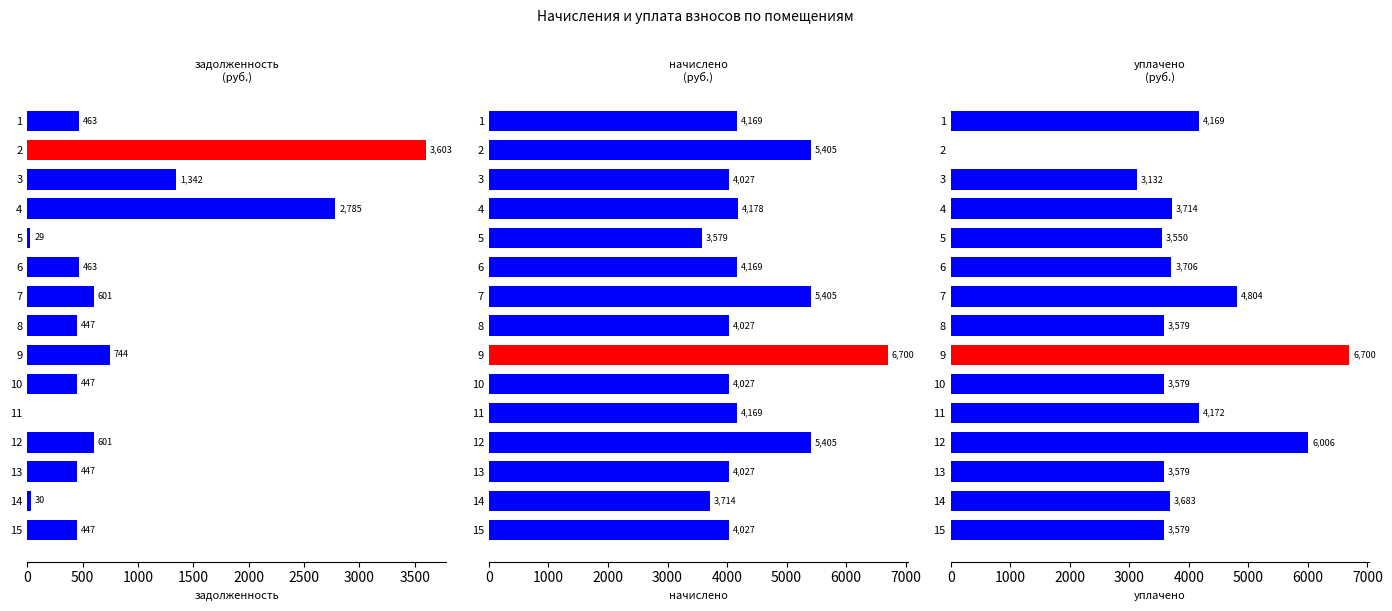

At how many categories does at least one series exceed 5050?

4